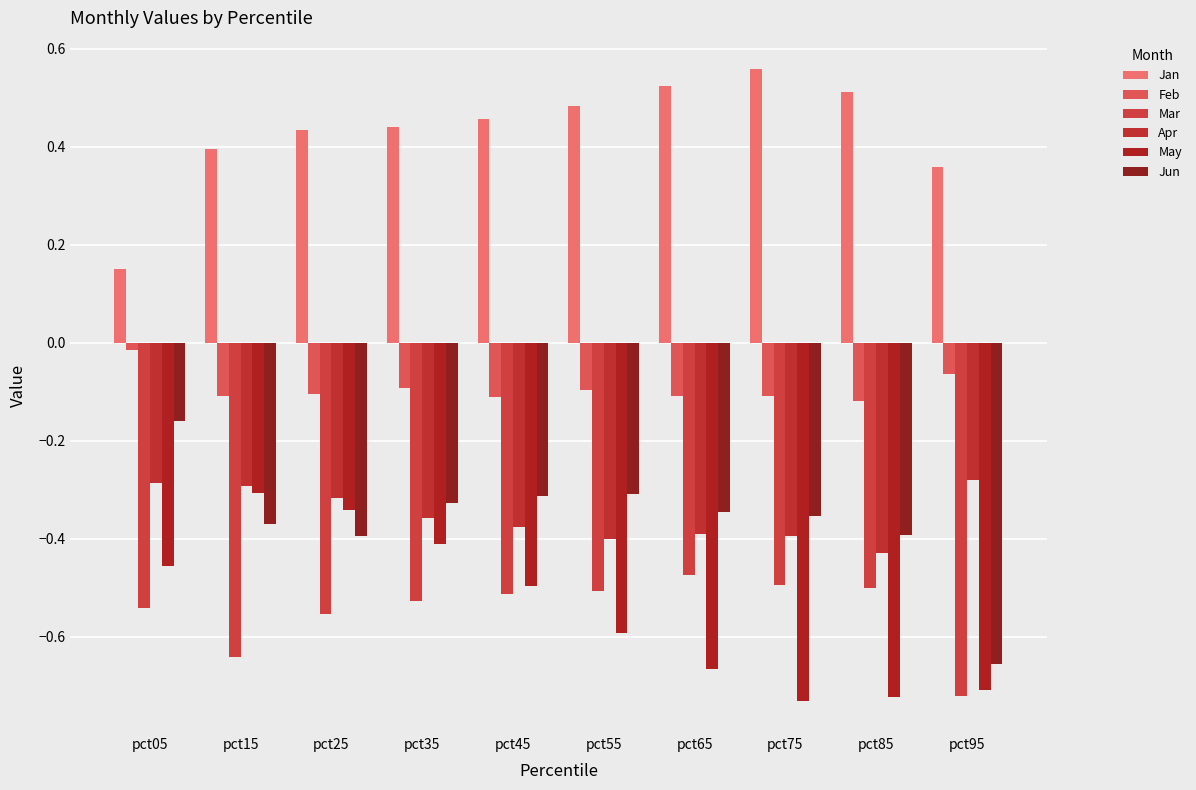

The Feb series shows -0.1 at pct95. True or false?

True